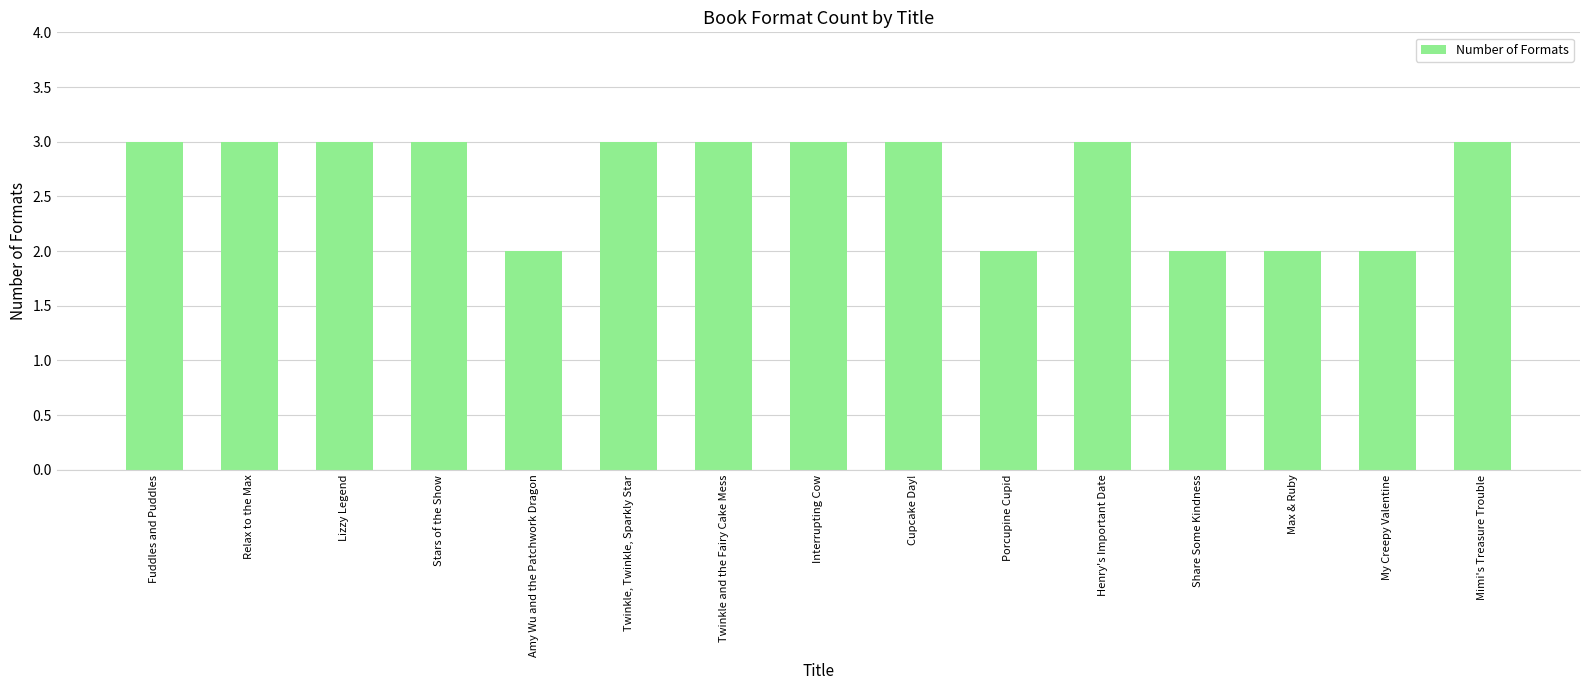

What is the ratio of the value at Cupcake Day! to the value at Mimi's Treasure Trouble?

1.0